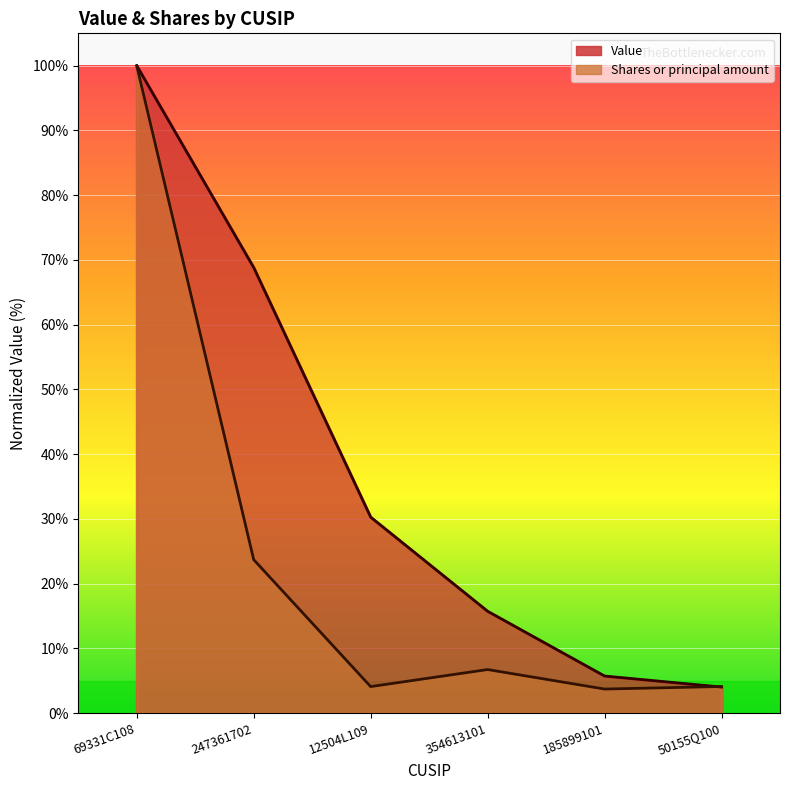

Which series has the largest range (max minus min)?

Shares or principal amount